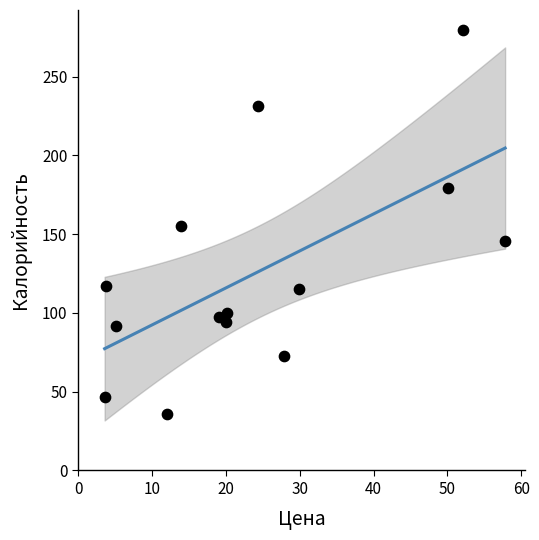

What is the range of X values (max minus min)?

54.2